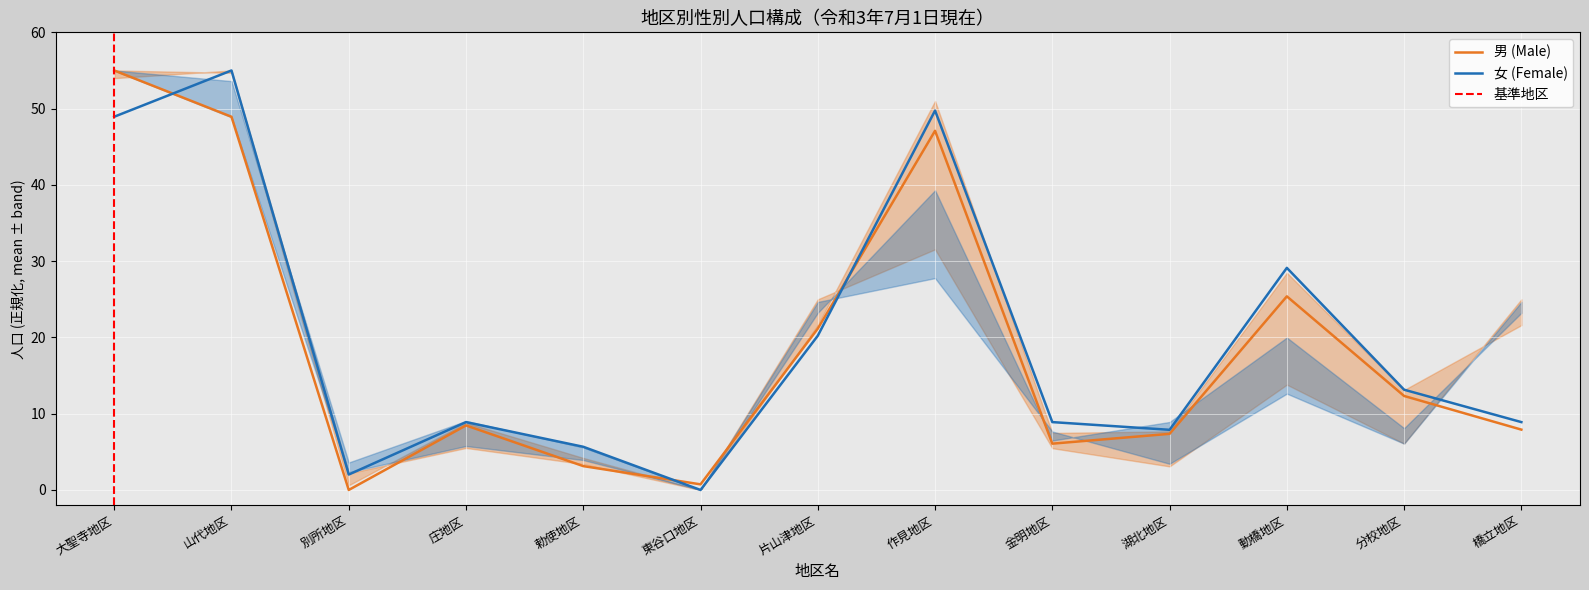

True or false: 女 has more than 1 interior local peaks.

True